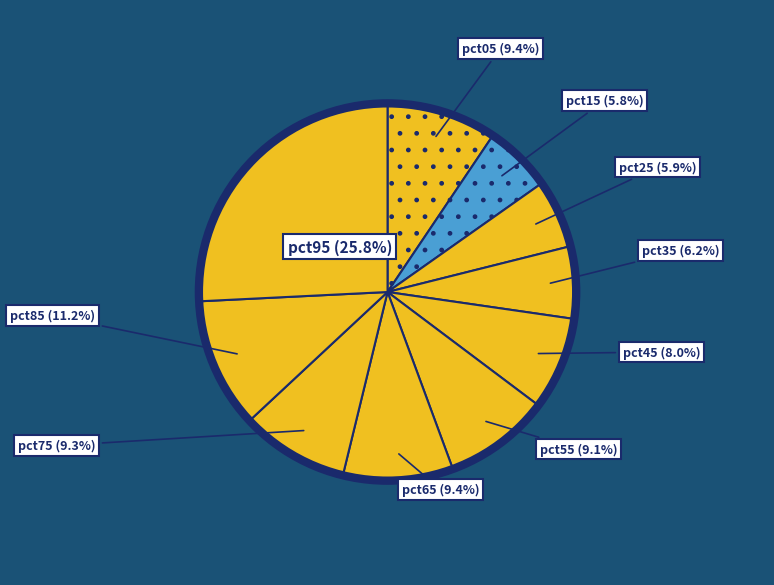

Which slice is the largest?

pct95